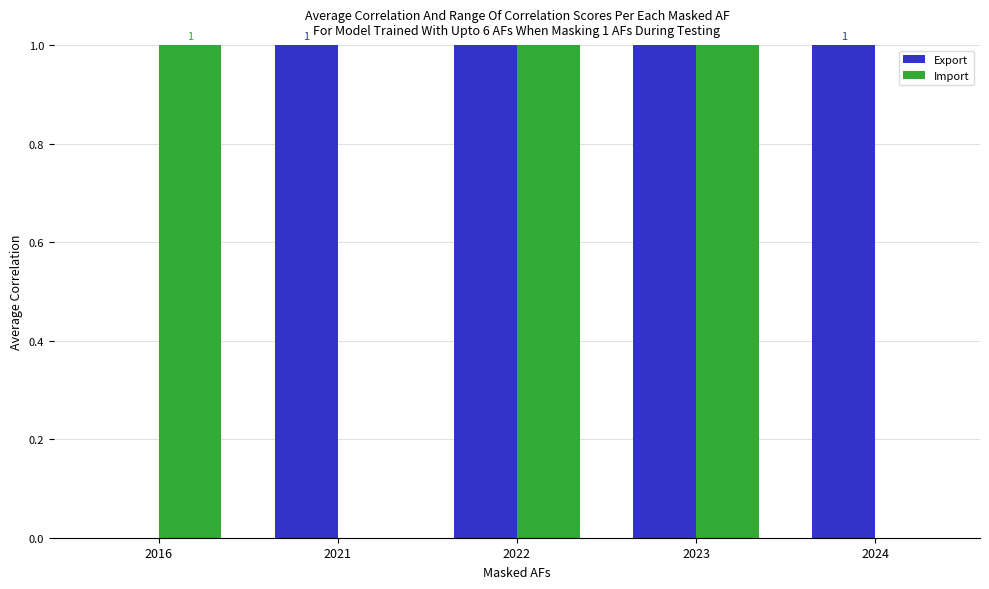

What is the value of the Export bar at the 3rd from the left?

6